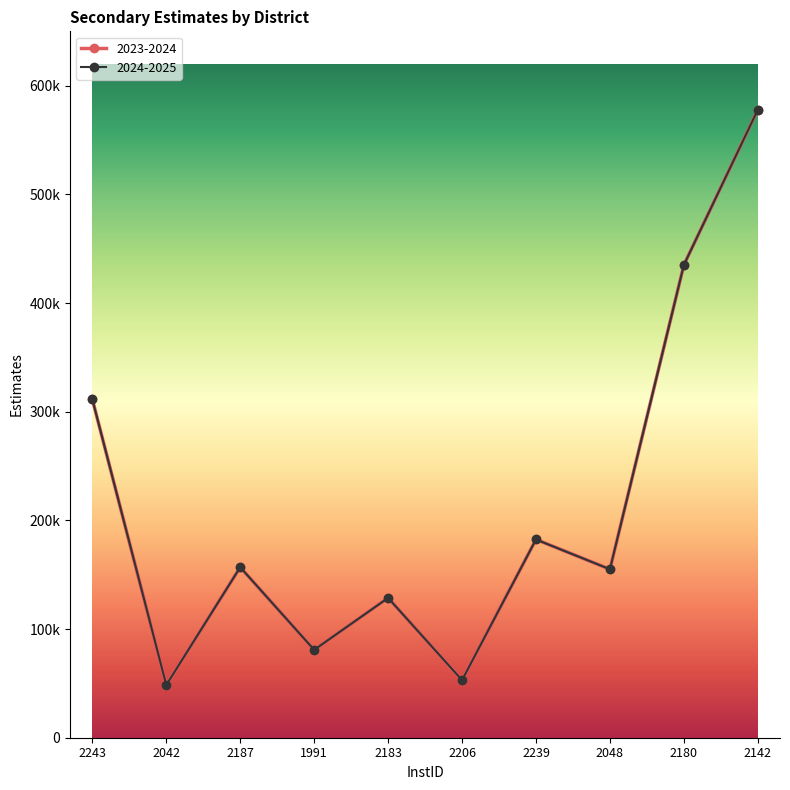

What is the average value of the 2024-2025 series?

212964.5